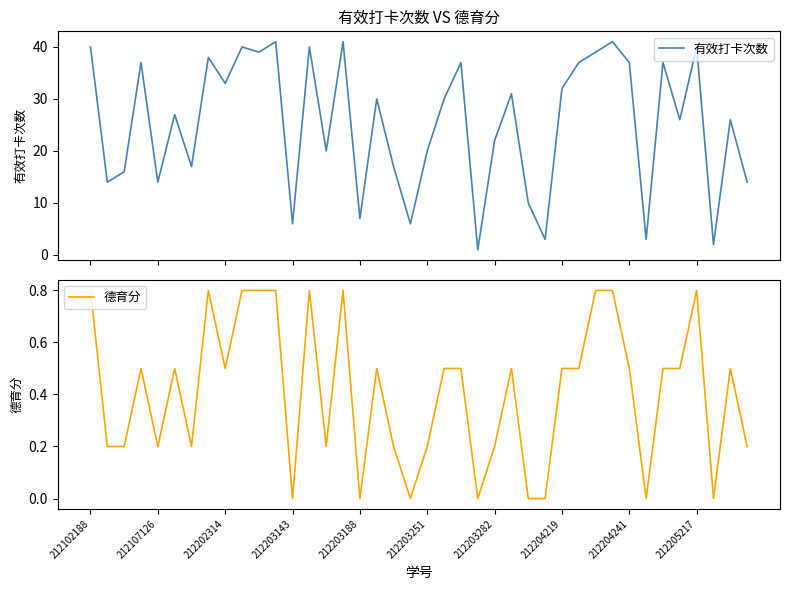

What is the maximum value for 德育分?

0.8